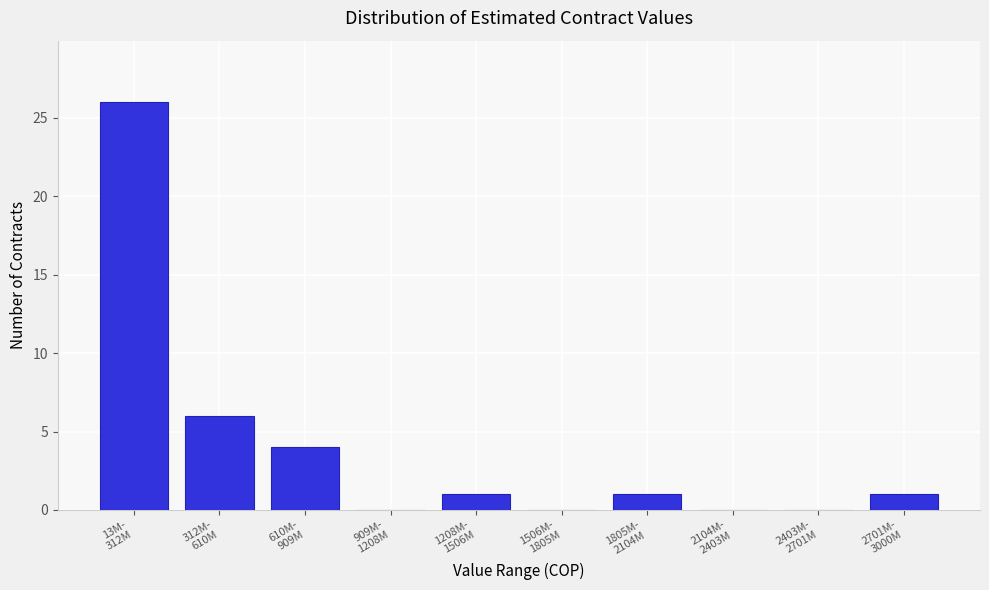

What is the greatest value displayed?

26